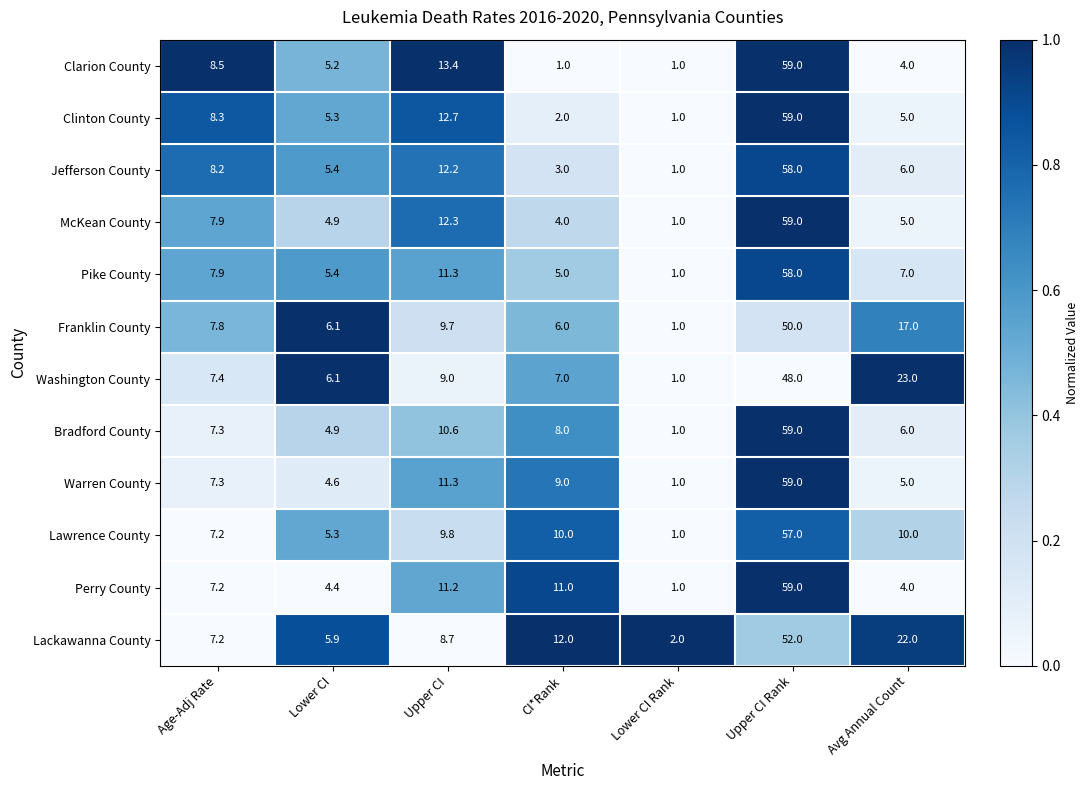

What is the spread (max minus min) of values at Upper CI?

4.7